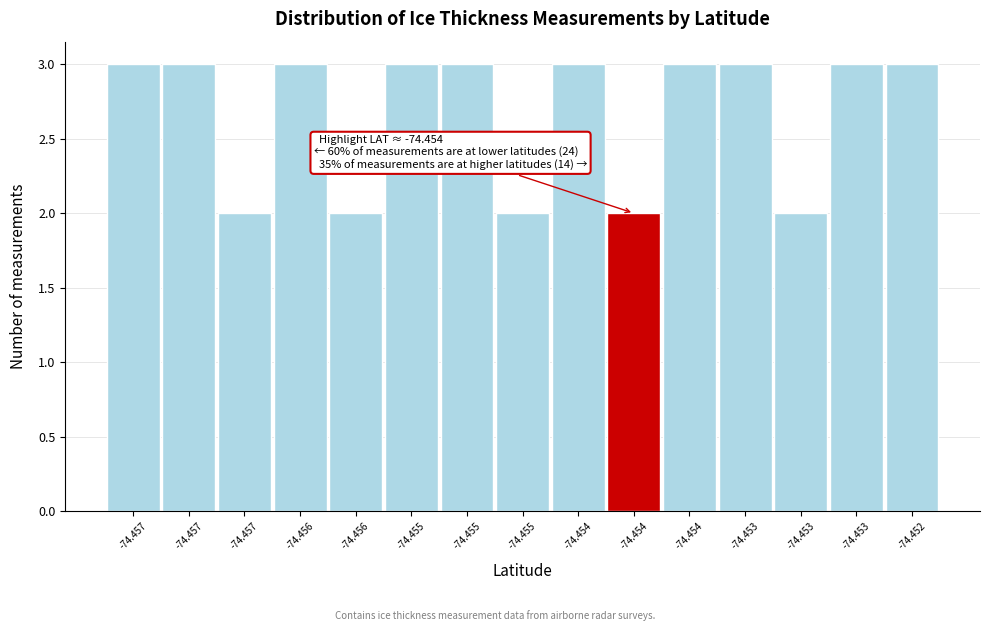

Does the chart contain any negative values?

No